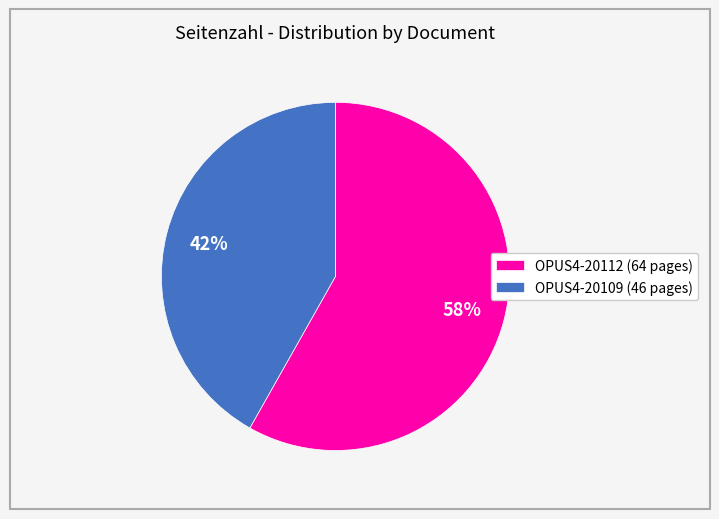

What is the ratio of the value at OPUS4-20112 (64 pages) to the value at OPUS4-20109 (46 pages)?

1.4